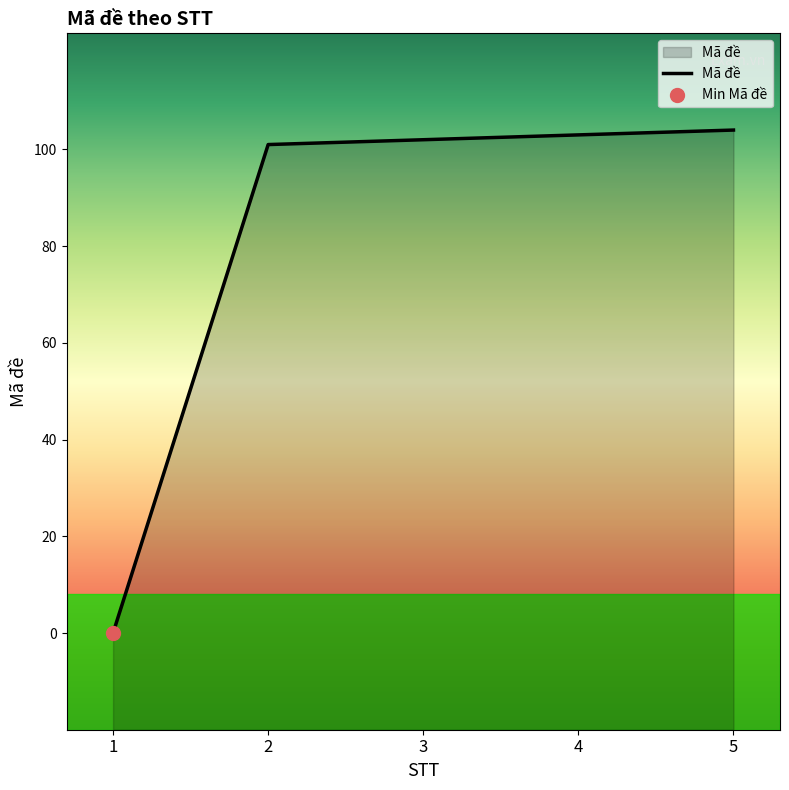

Approximately how many times larger is the value at 5 compared to 3?

1.0